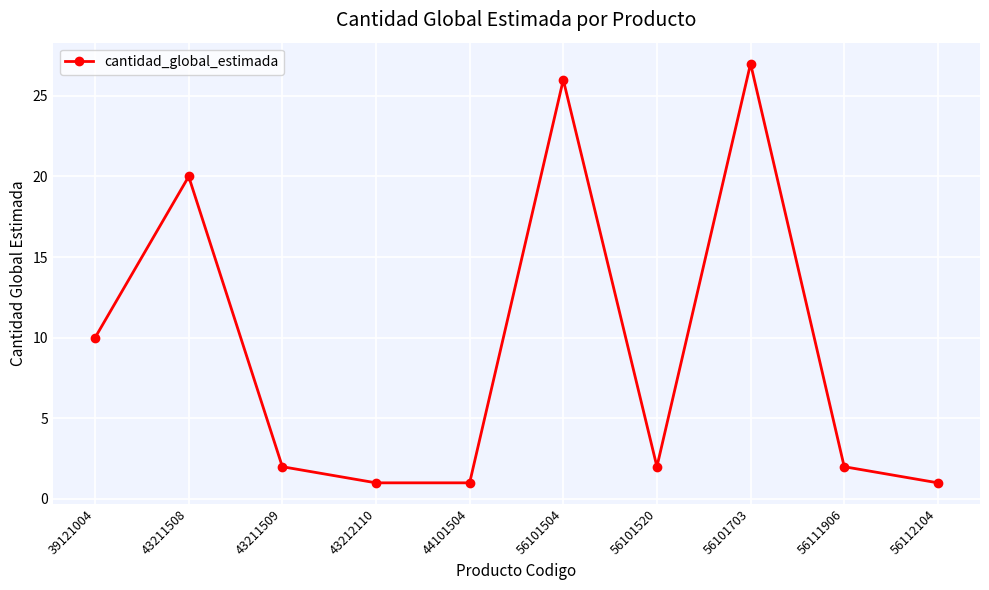

What is the average value?

9